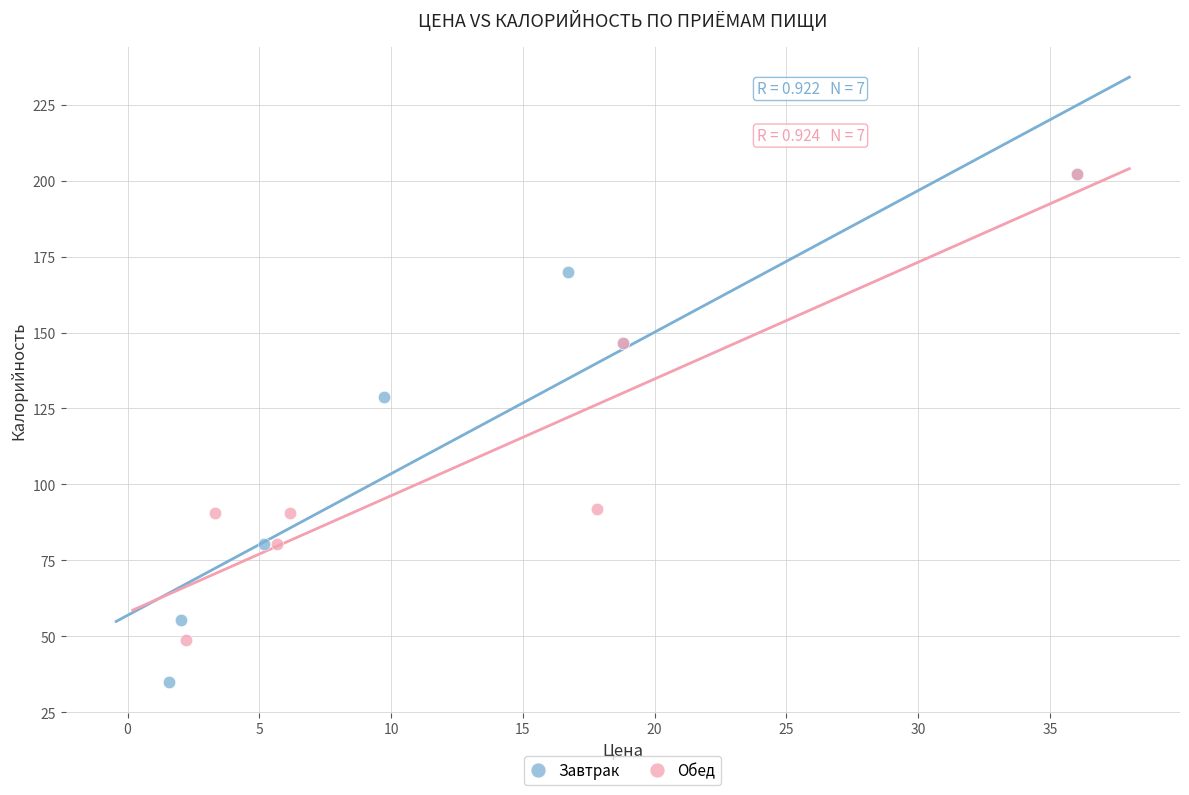

Which series has the widest spread of Y values?

Завтрак